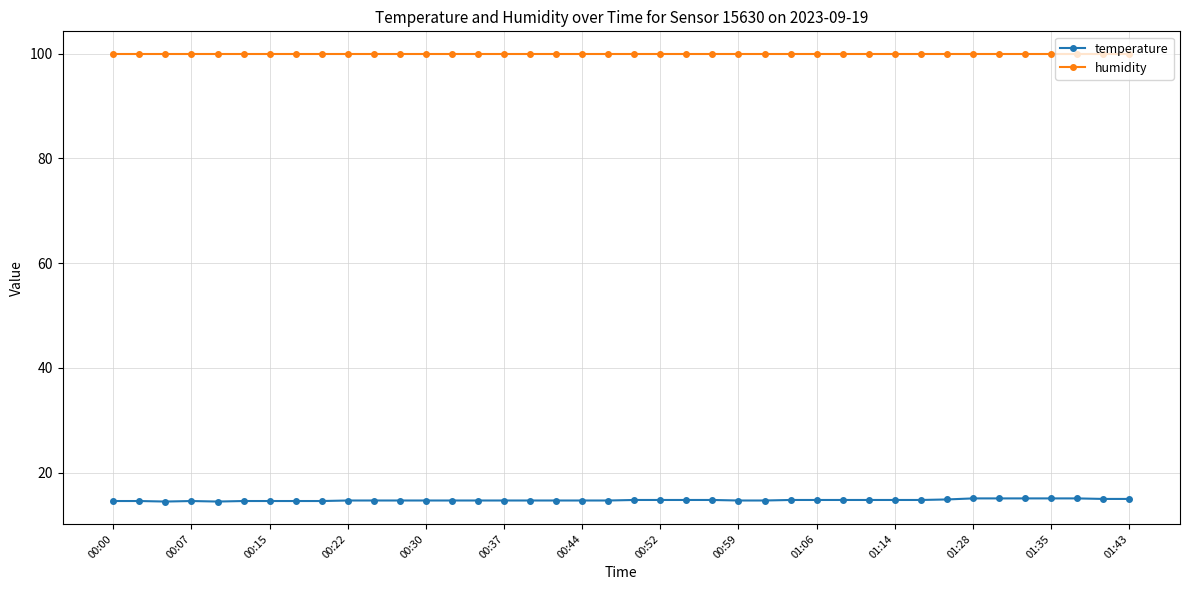

Which series has the largest total across all categories?

humidity